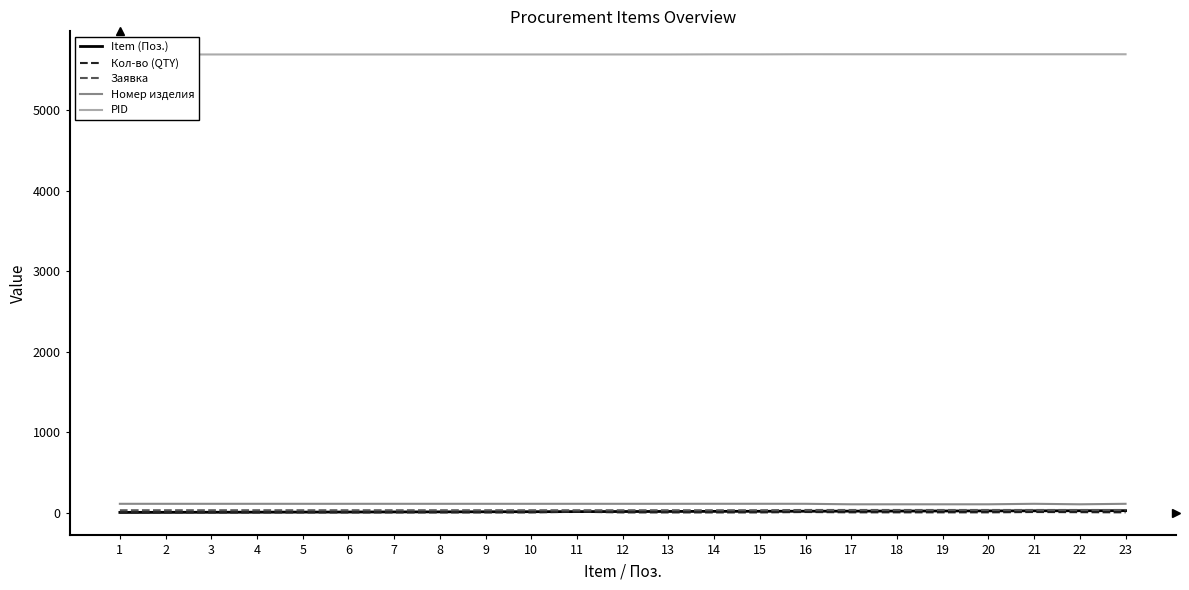

What is the value of the Заявка point at the 12th from the left?

28.0